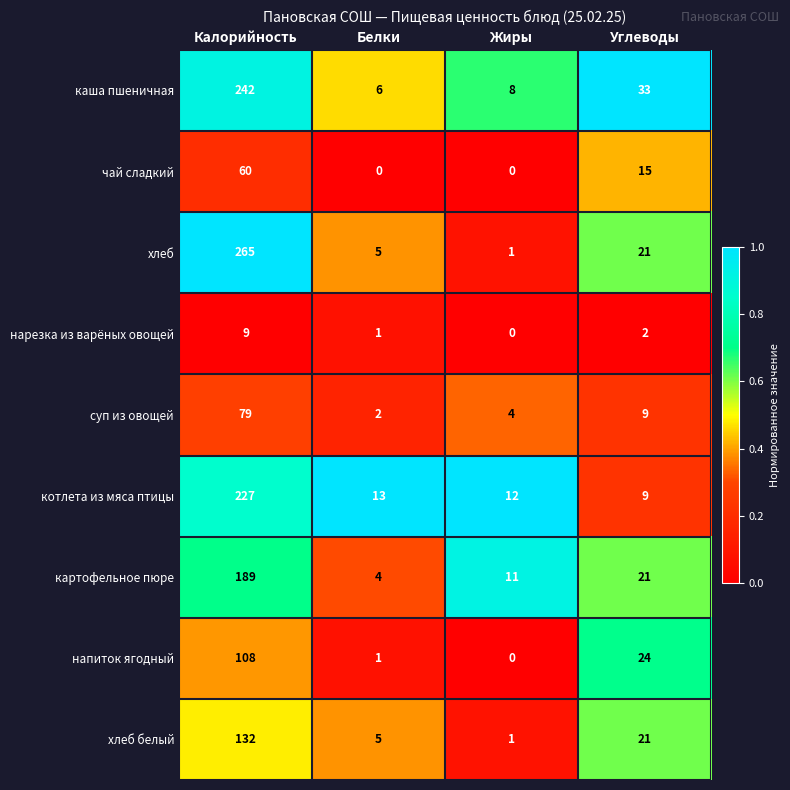

Is it true that котлета из мяса птицы equals 9 at Углеводы?

True